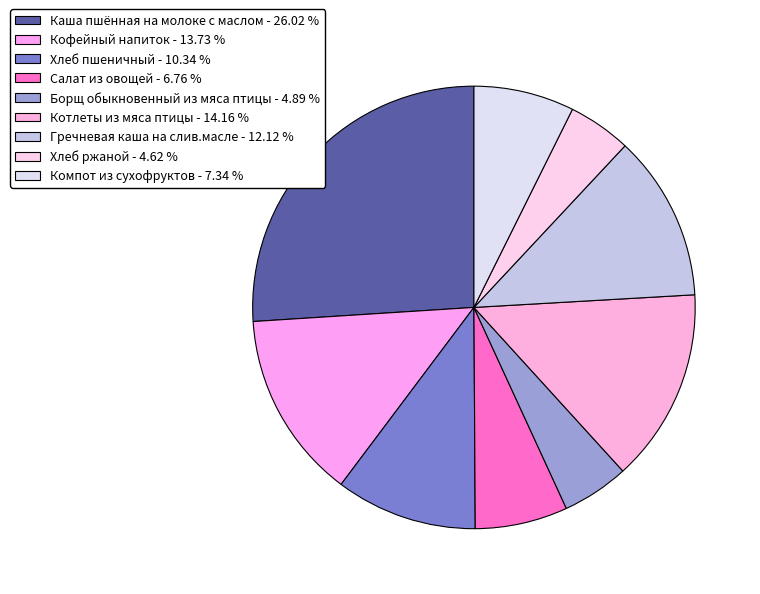

How many slices are in this pie chart?

9